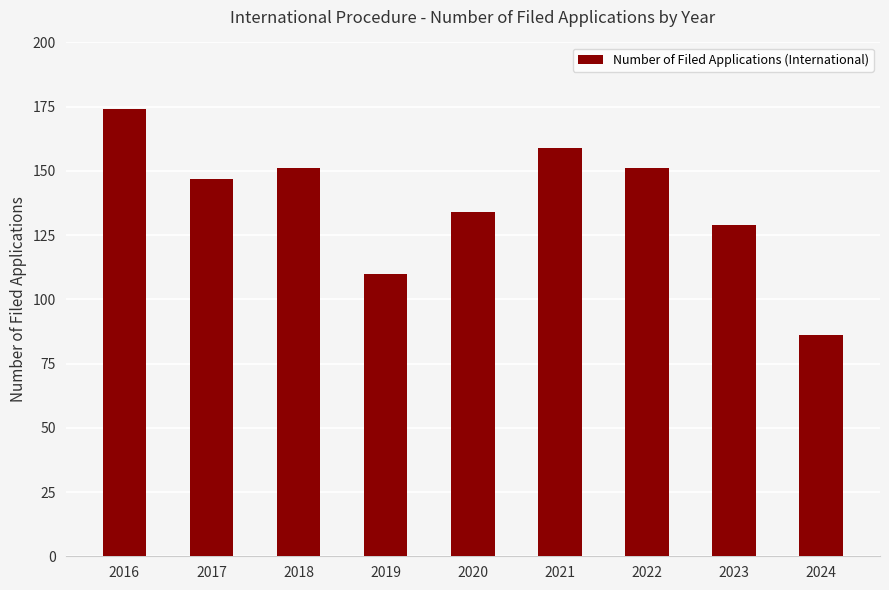

What is the value of the 2nd bar from the left?

147